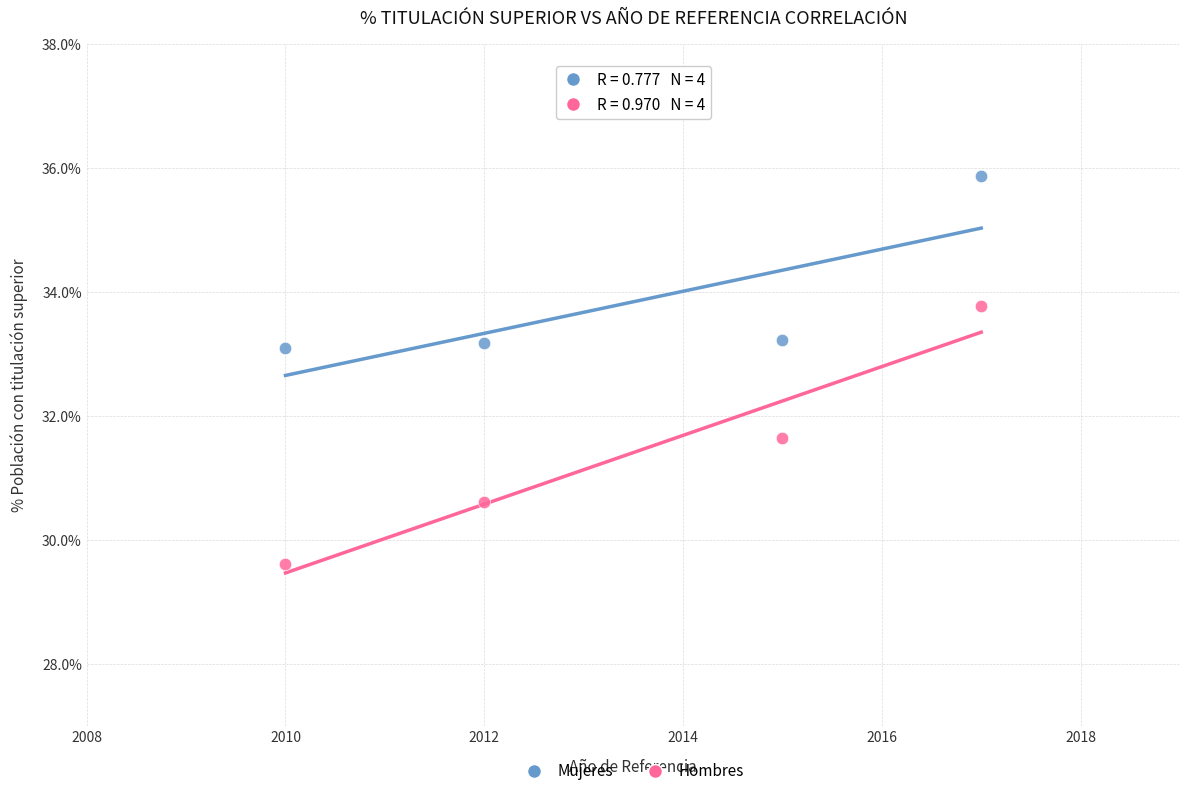

Which series reaches the maximum Y coordinate?

Mujeres